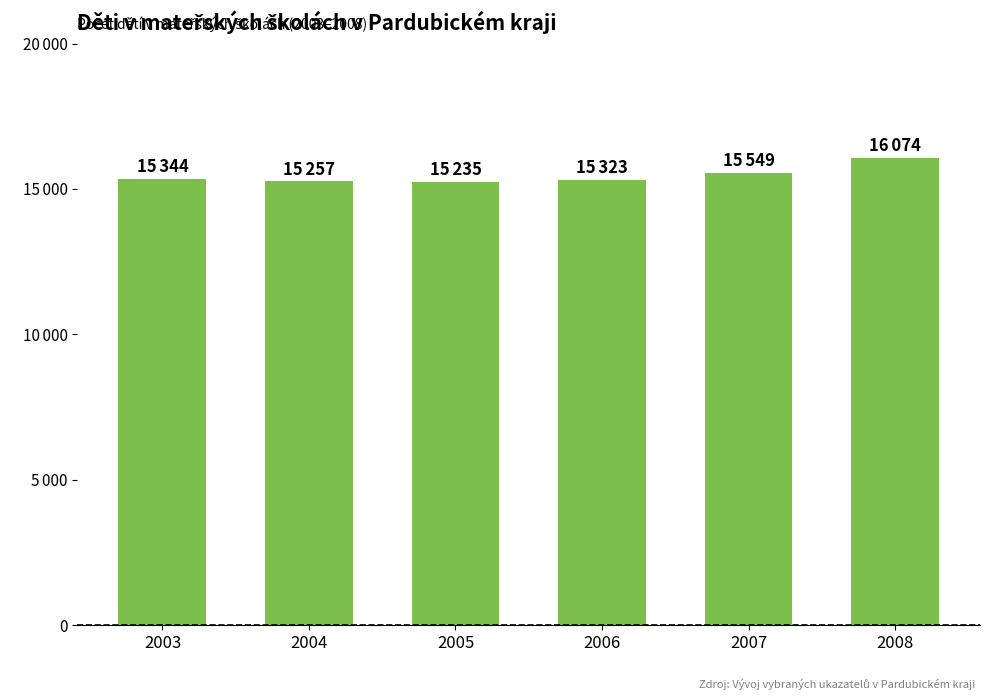

At which label does the data first exceed 15344?

2007